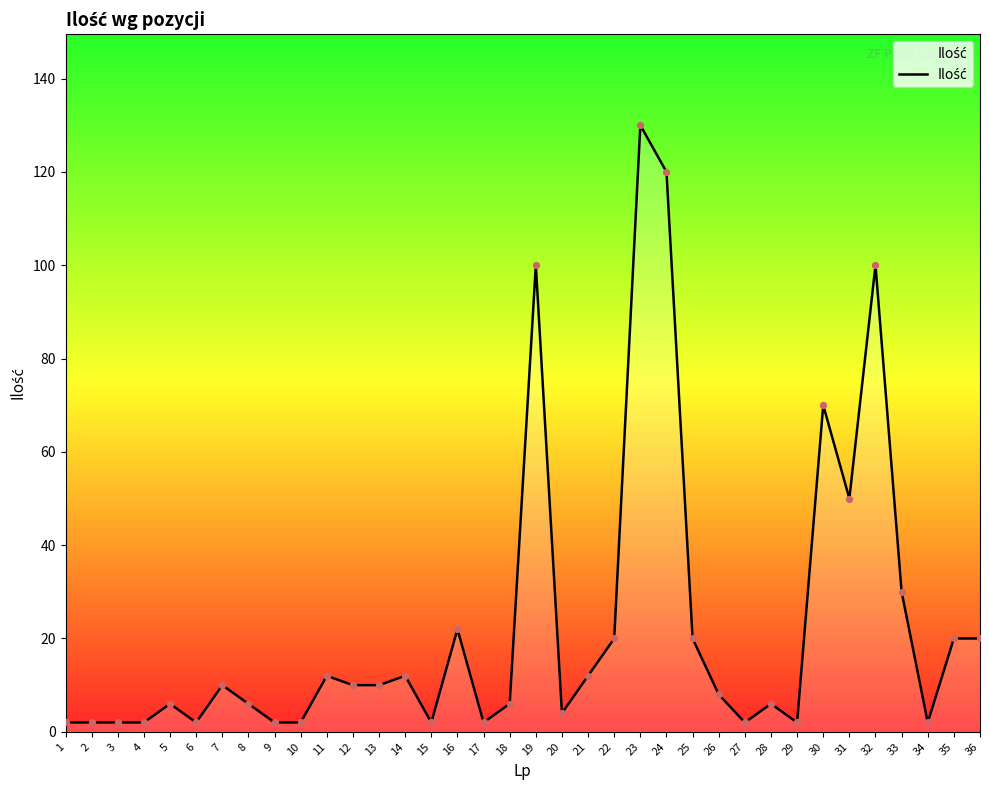

Between 26 and 12, which is larger?

12